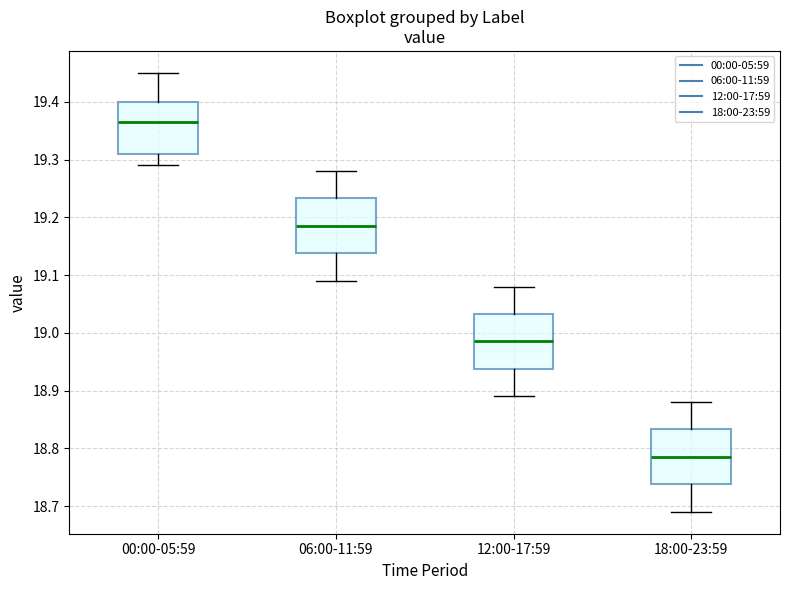

Which box has the lowest median line?

18:00-23:59